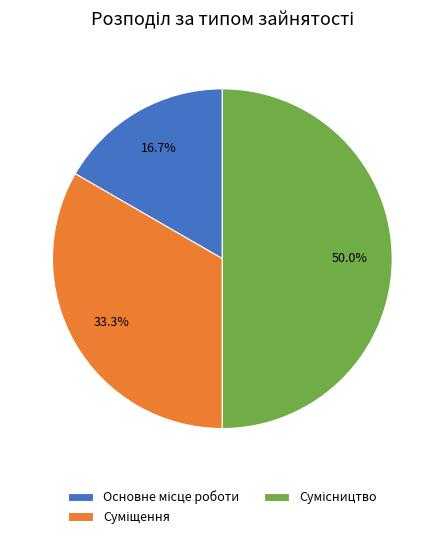

Which category has the smallest portion of the pie?

Основне місце роботи